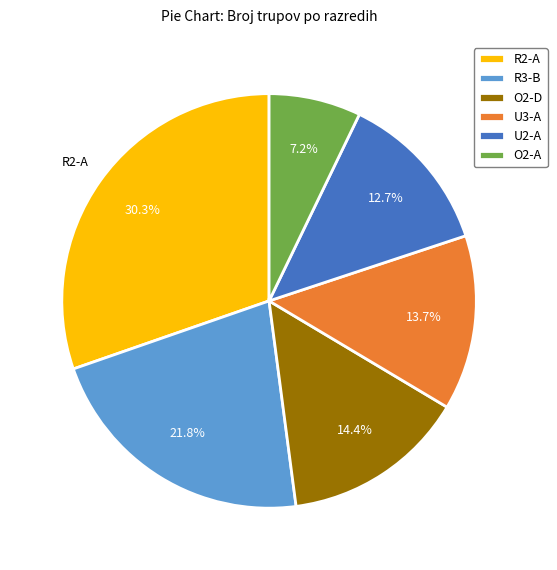

Which slice is the smallest?

O2-A